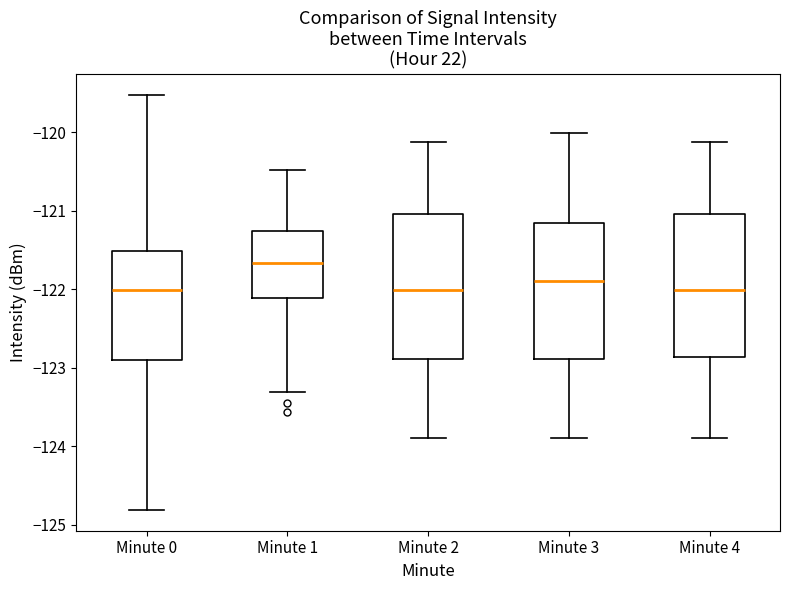

Where is the lower edge of the box for Minute 0 on the y-axis? The values are not printed on the chart, so give them approximately, as read against the axis.

-122.9